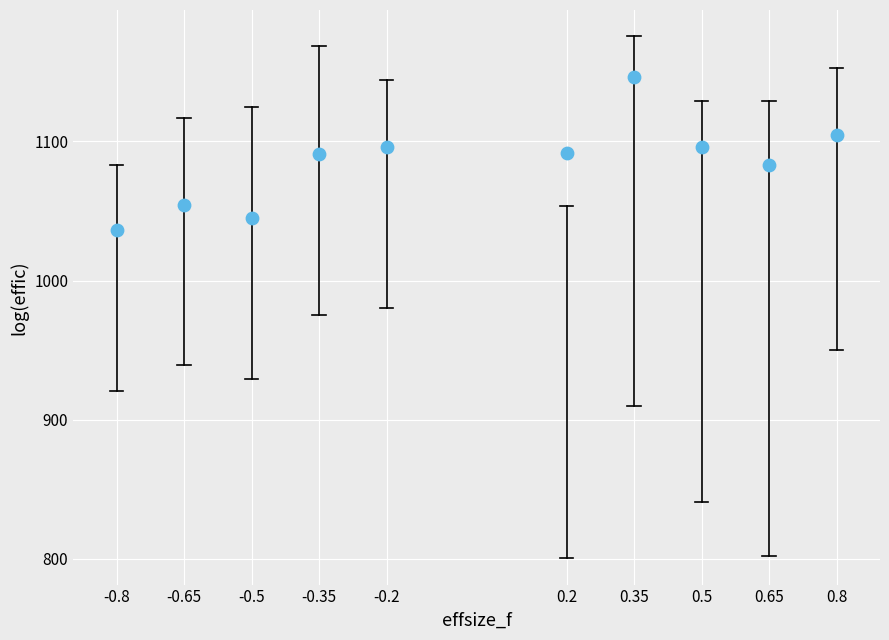

What is the average Y value?

1084.4